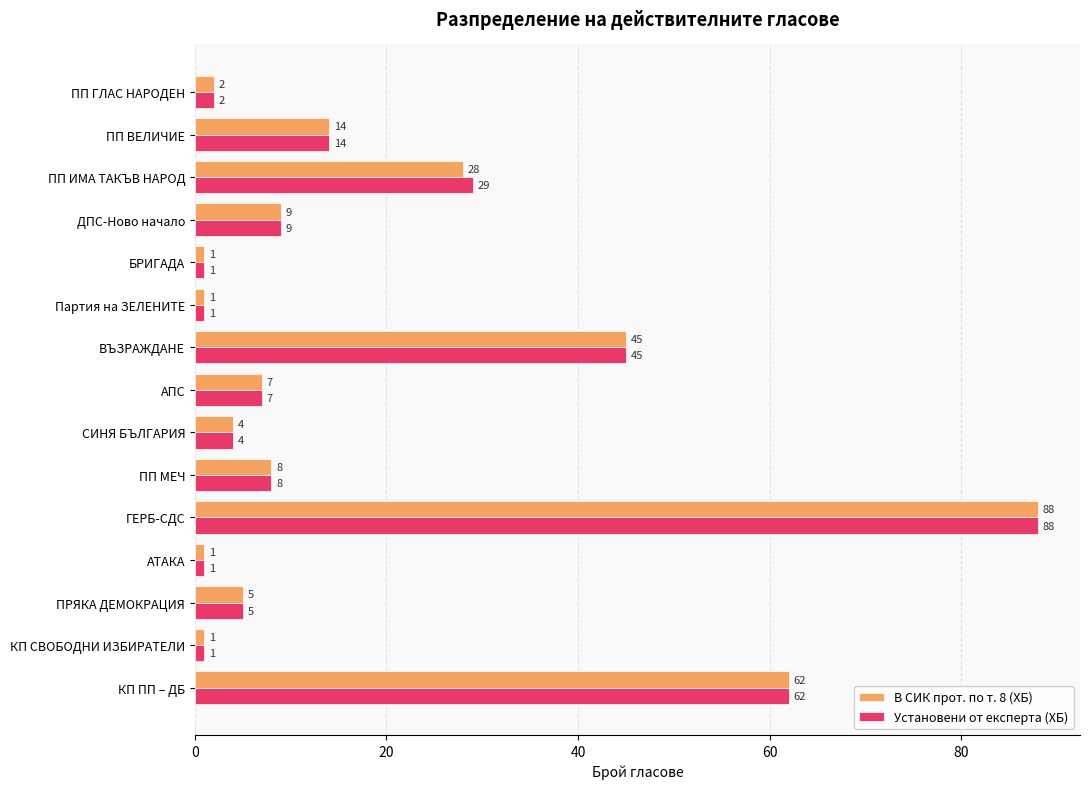

The Установени от експерта (ХБ) series shows 1 at Партия на ЗЕЛЕНИТЕ. True or false?

True